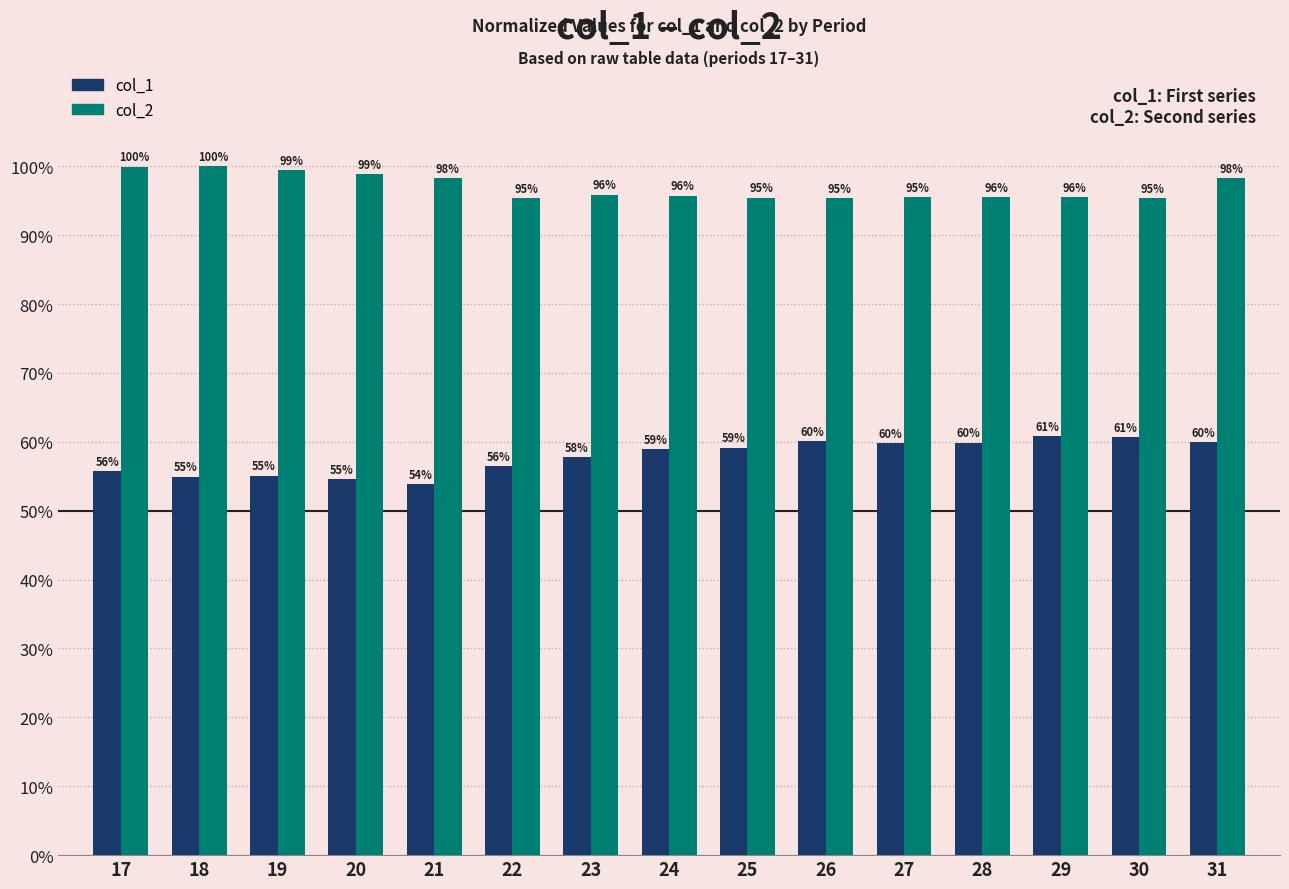

The value of col_2 at 25 is 95.5. True or false?

True